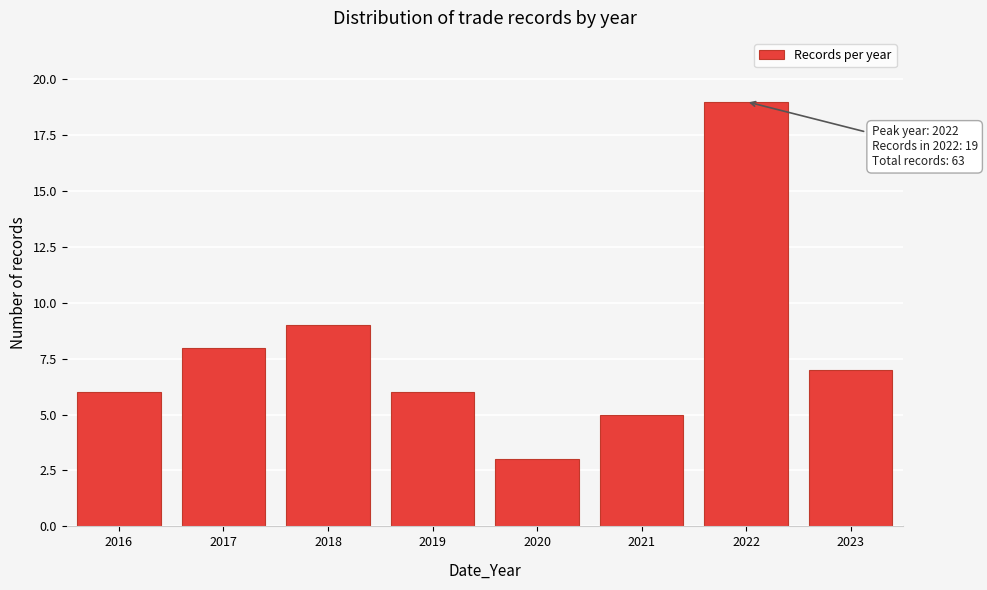

Reading left to right, list all the values displayed in this chart.

6	8	9	6	3	5	19	7